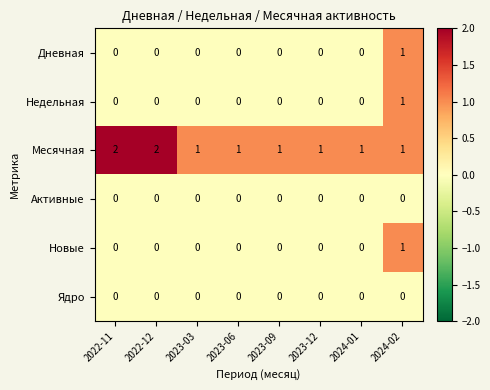

The Новые series shows 0 at 2024-01. True or false?

True